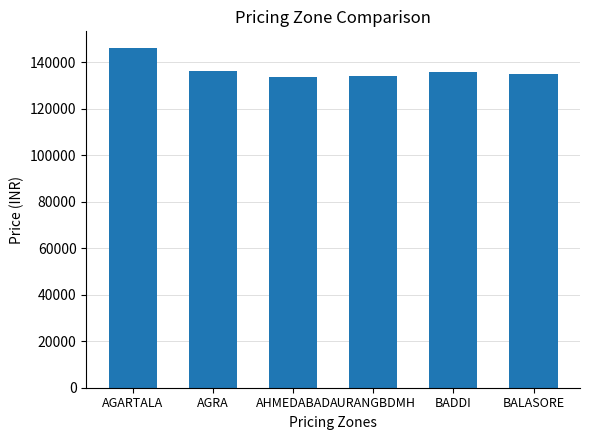

True or false: the data shows 259953 at AGARTALA.

False